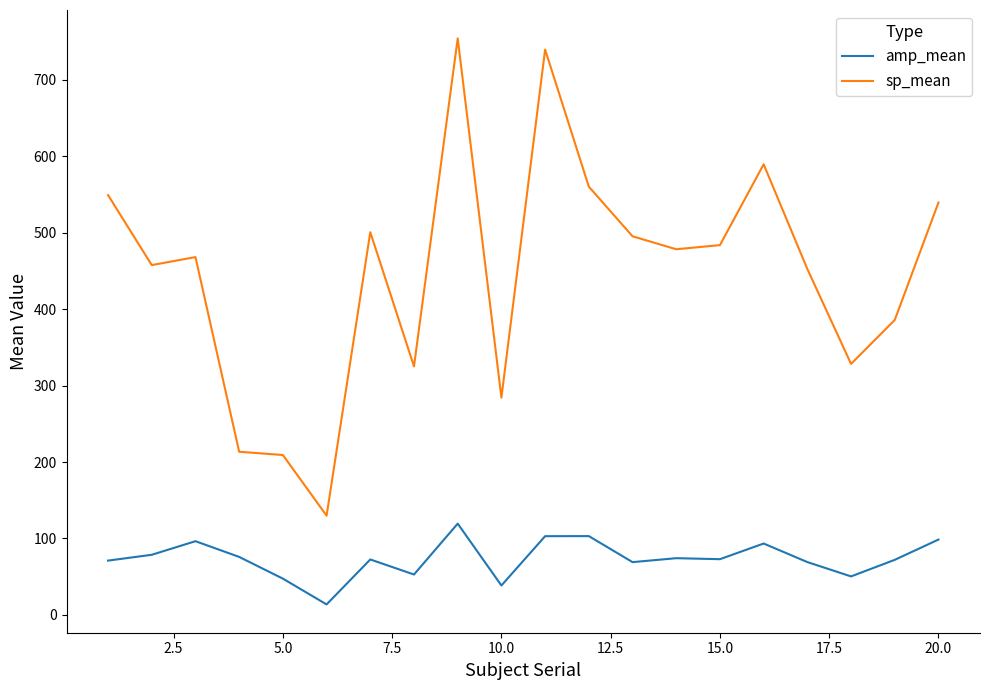

Which series has the largest total across all categories?

sp_mean